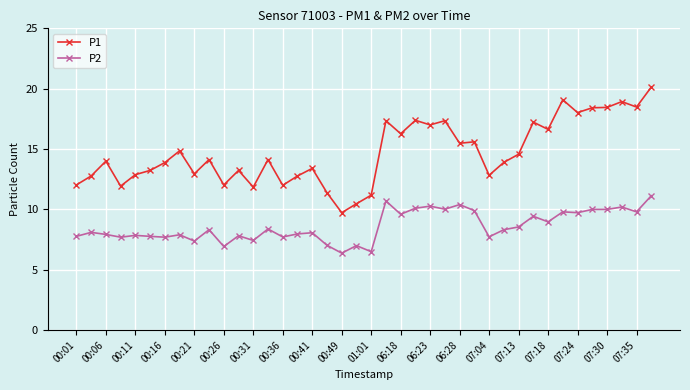

What is the greatest value displayed?

20.1